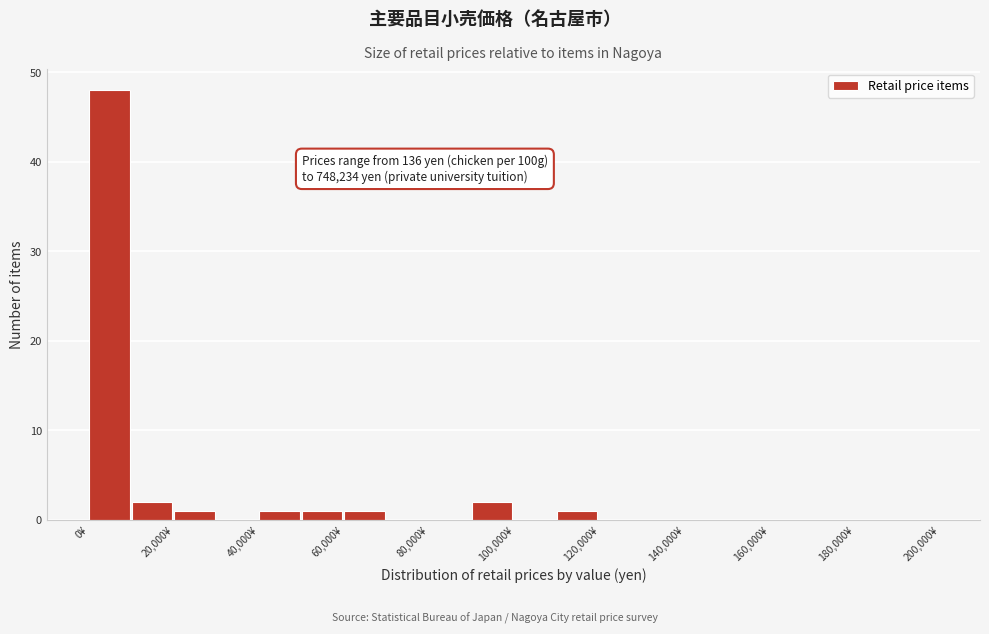

Over which range of the x-axis is the bar tallest?

0 to 10000